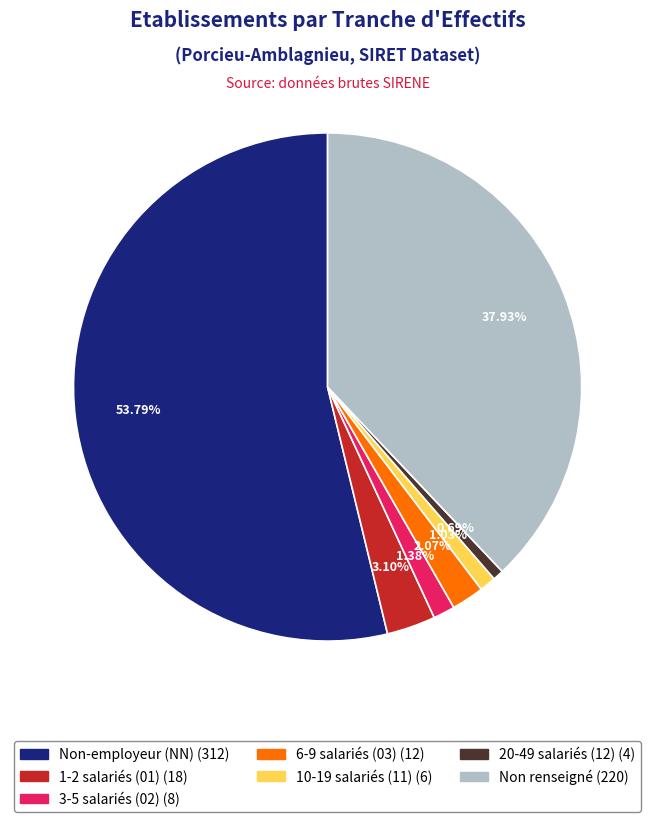

How many segments does this pie chart have?

7